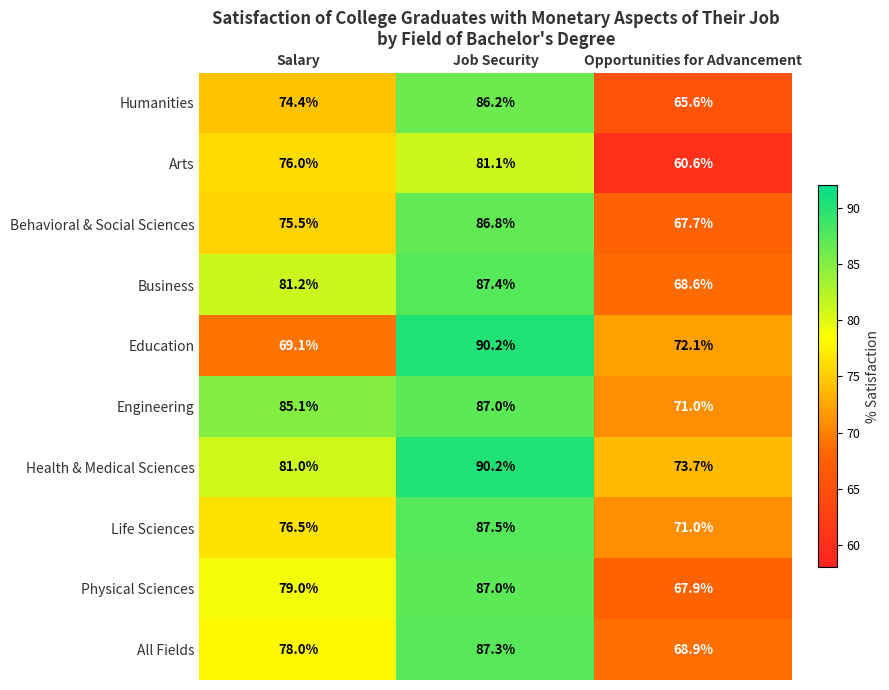

Is it true that Behavioral & Social Sciences equals 46.3 at Job Security?

False